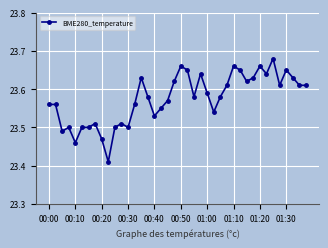

Is this an area chart (filled region under the line)?

No